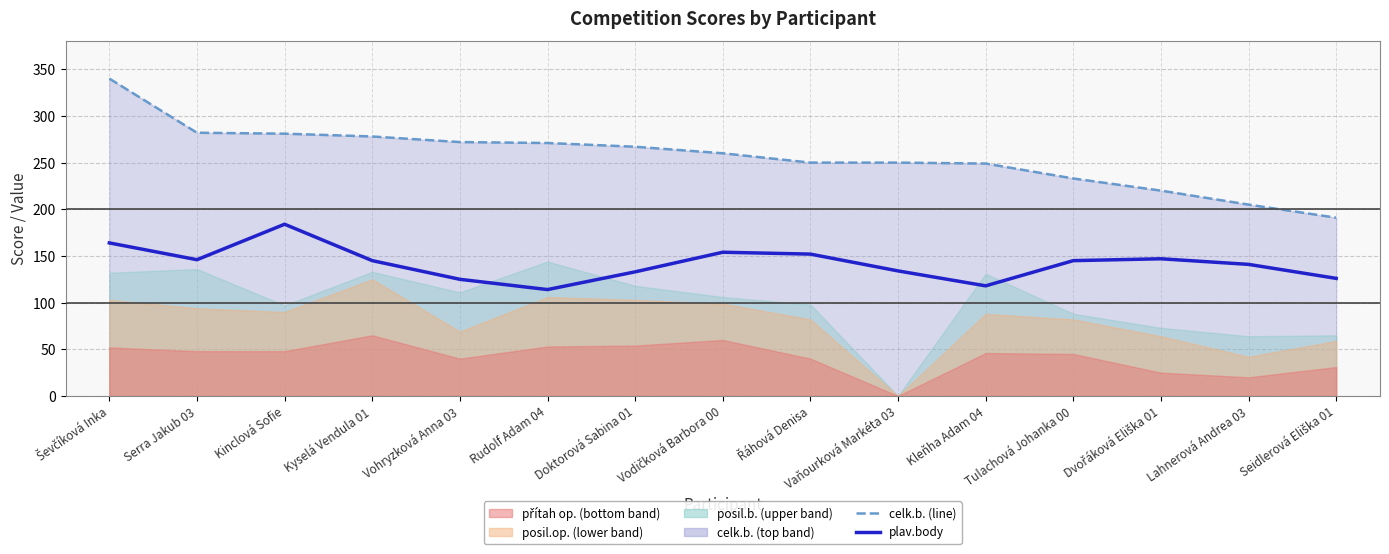

What is the label of the 13th point from the left?

Dvořáková Eliška 01